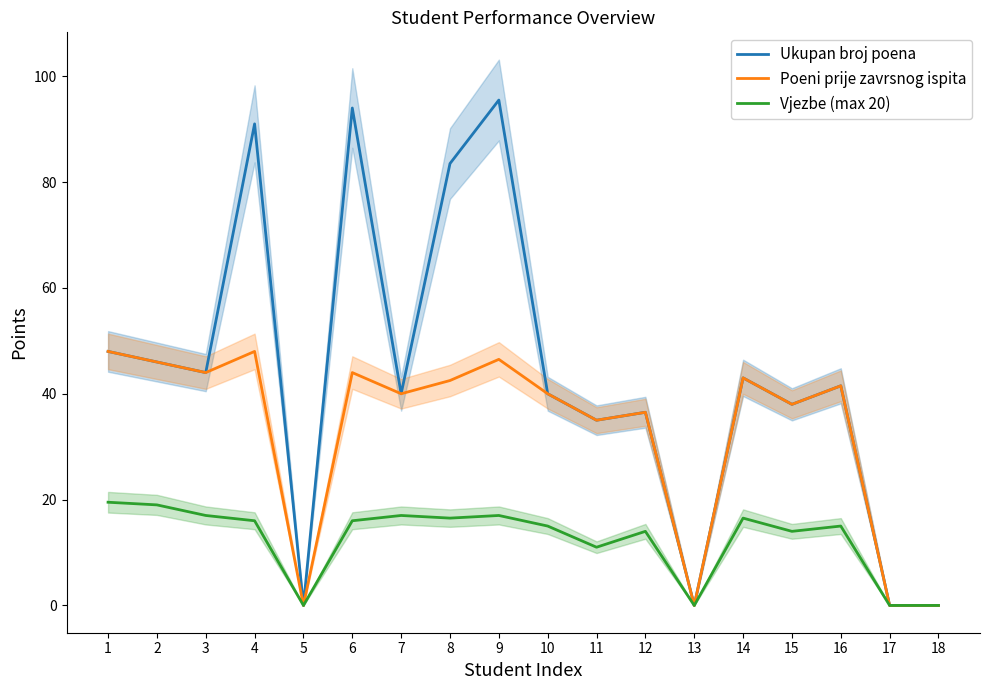

What are all the series names shown in the legend?

Ukupan broj poena, Poeni prije zavrsnog ispita, Vjezbe (max 20)